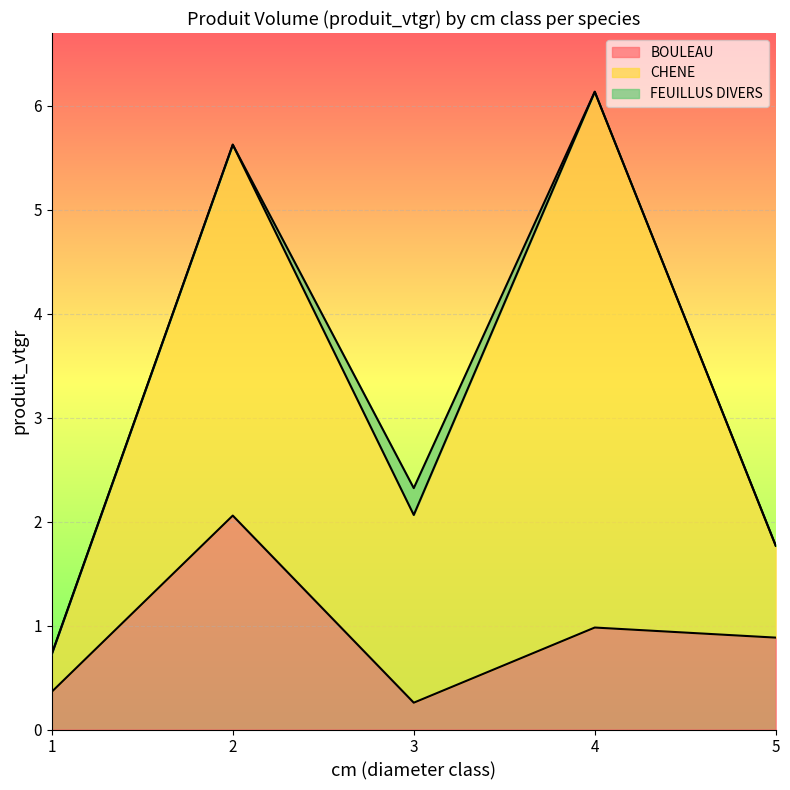

What is the total value across all series at 4?

6.1